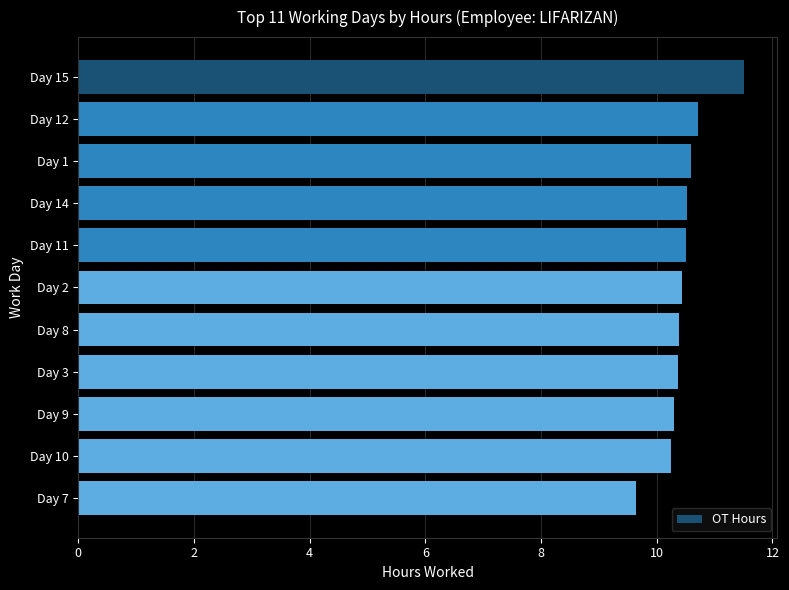

What is the change in value from Day 15 to Day 12?

-0.8